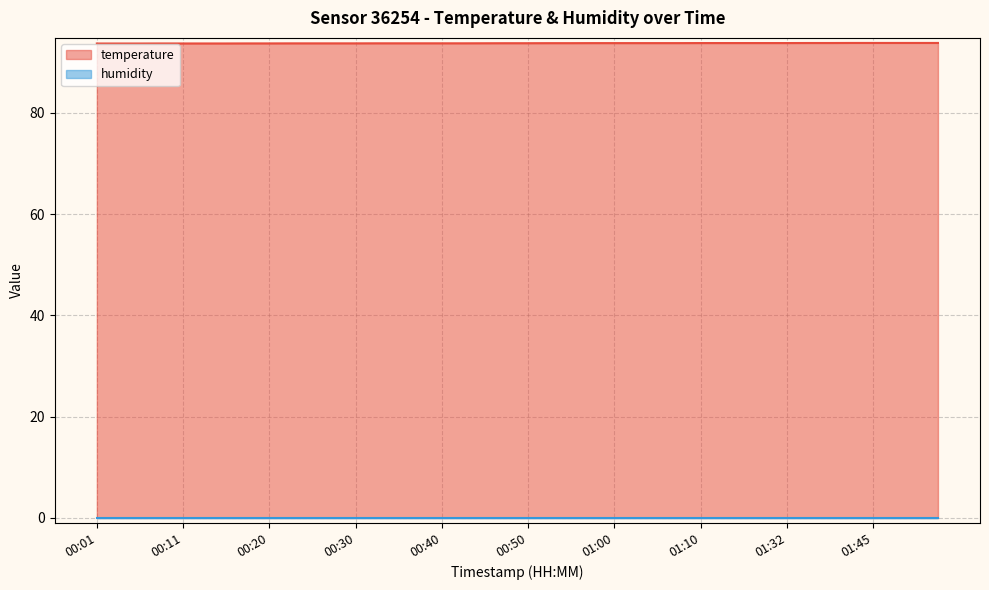

The chart shows a value of 93.8 at 00:52. True or false?

True